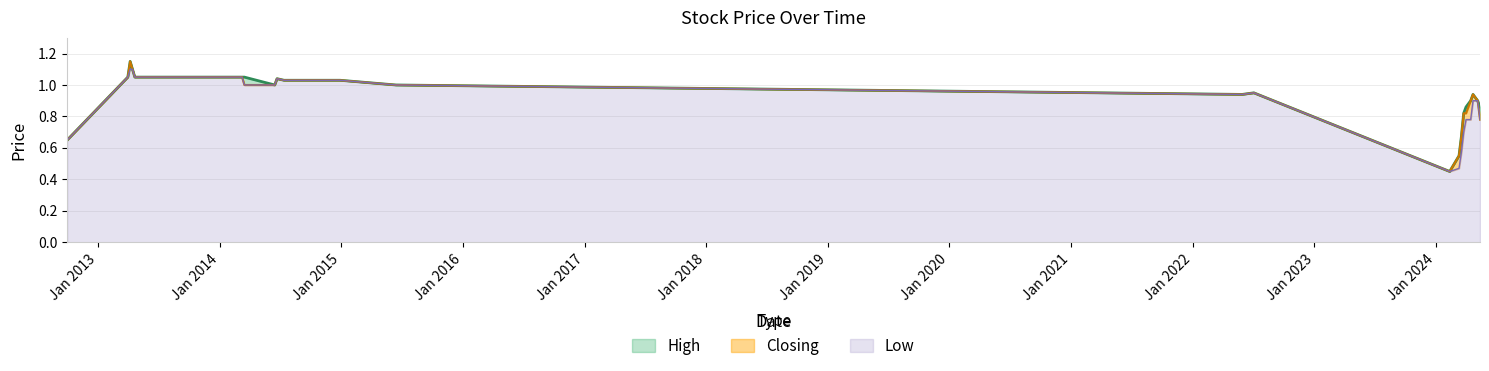

Is the value of Closing at Jan 2024 greater than the value of Low at Jan 2018?

No